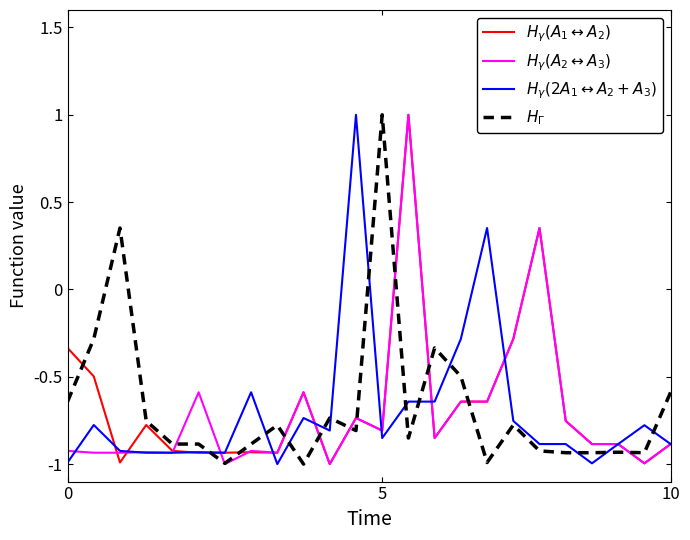

What is the greatest value displayed?

1.0